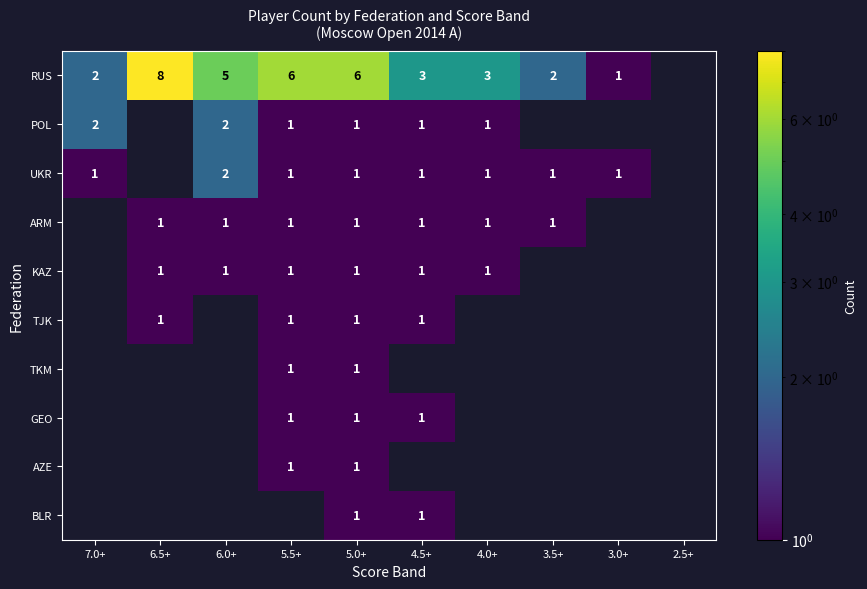

True or false: ARM has a value of 2 at 5.5+.

False